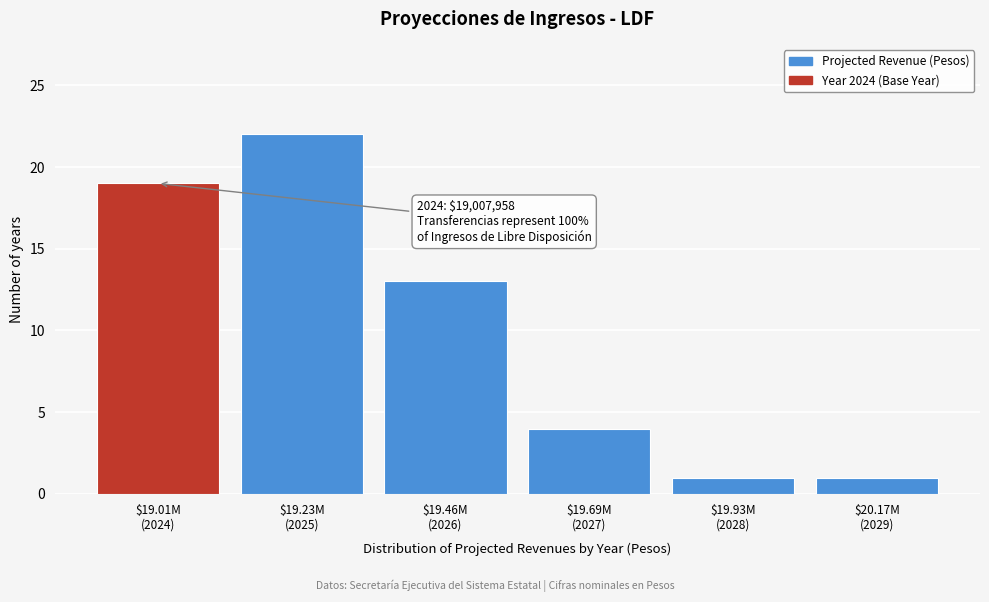

Reading left to right, what are all the values shown in this chart?

19	22	13	4	1	1